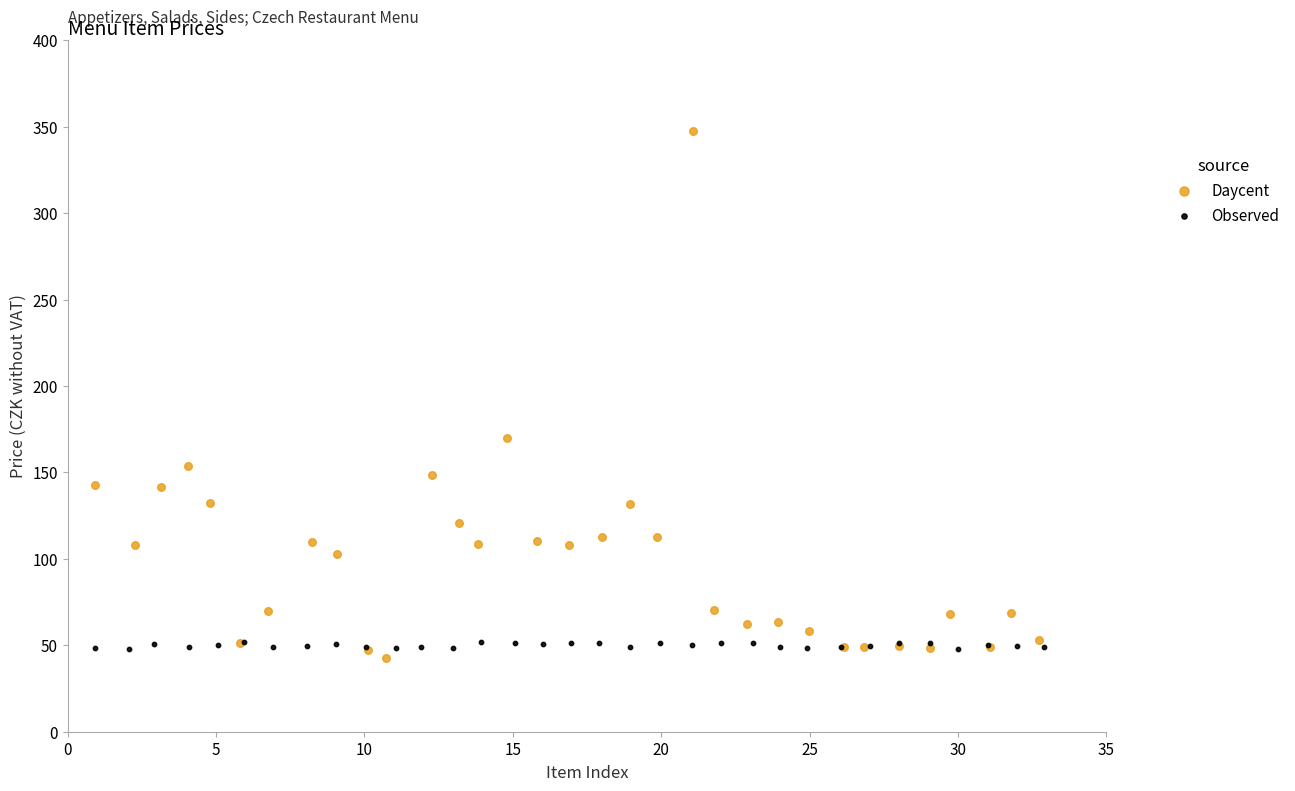

What are all the series names shown in the legend?

Daycent, Observed